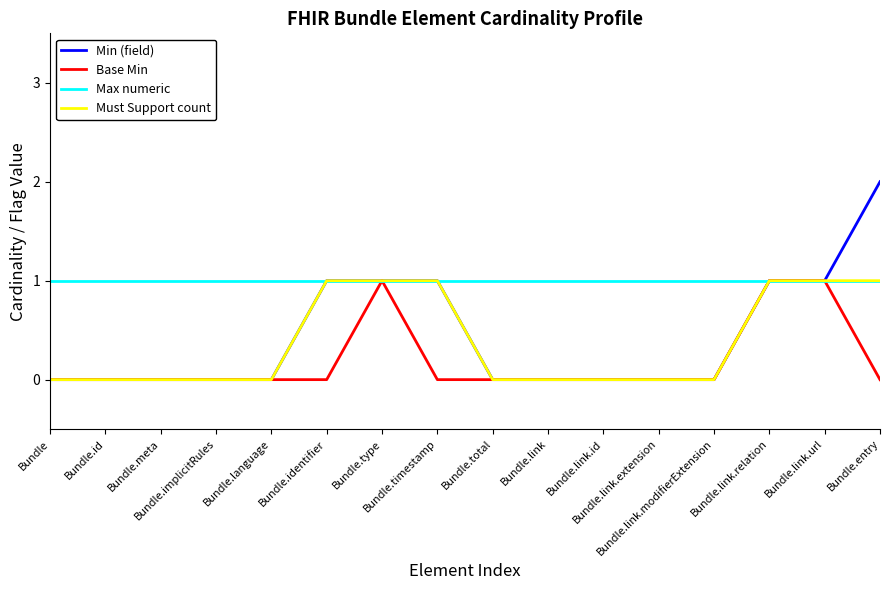

Which series has the largest range (max minus min)?

Min (field)